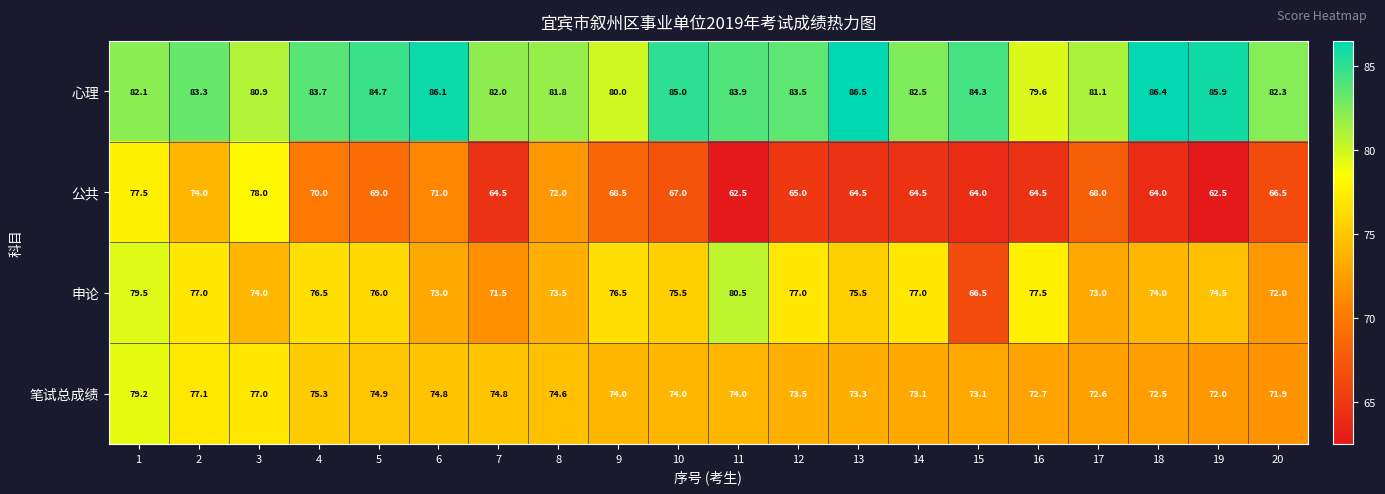

Rank the series by their maximum value, from highest to lowest.

心理, 申论, 笔试总成绩, 公共